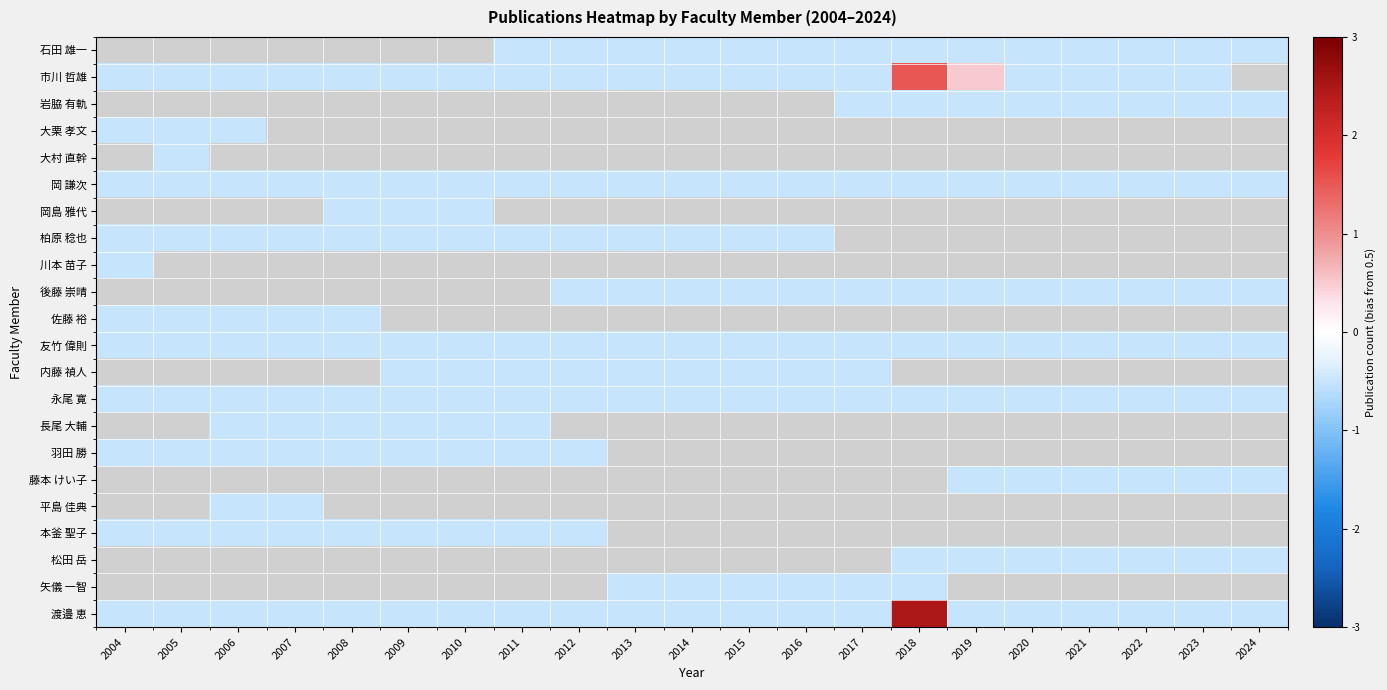

List the series in order of their overall mean, lowest first.

石田 雄一, 市川 哲雄, 岩脇 有軌, 大栗 孝文, 大村 直幹, 岡 謙次, 岡島 雅代, 柏原 稔也, 川本 苗子, 後藤 崇晴, 佐藤 裕, 友竹 偉則, 内藤 禎人, 永尾 寛, 長尾 大輔, 羽田 勝, 藤本 けい子, 平島 佳典, 本釜 聖子, 松田 岳, 矢儀 一智, 渡邉 恵